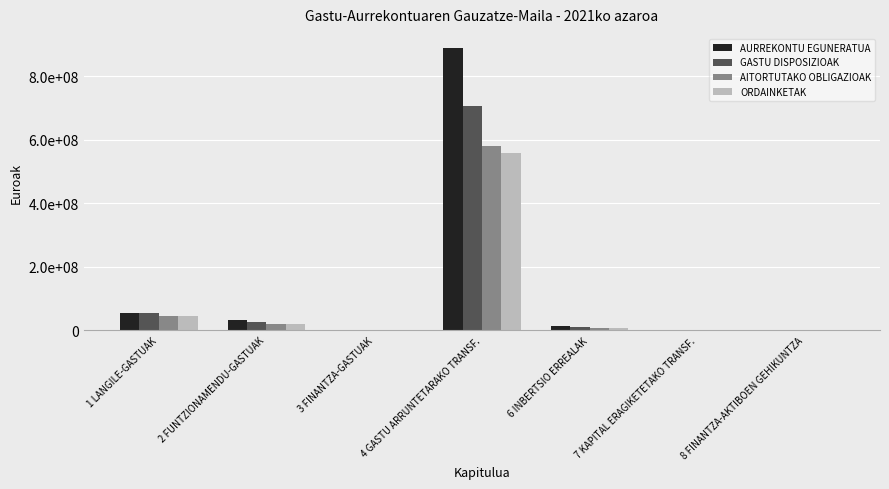

What is the sum of all GASTU DISPOSIZIOAK values?

794654120.1